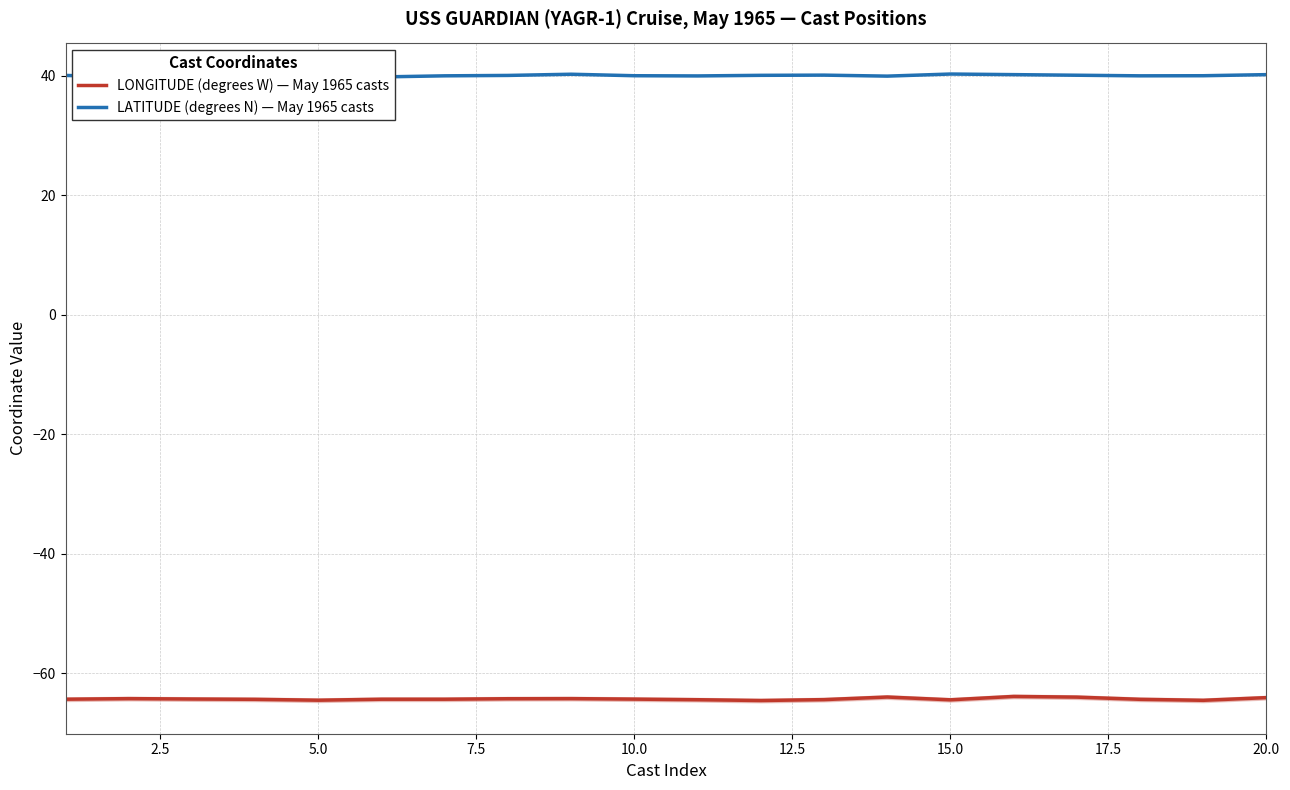

Is it true that LONGITUDE (degrees W) — May 1965 casts equals -38.9 at 11?

False